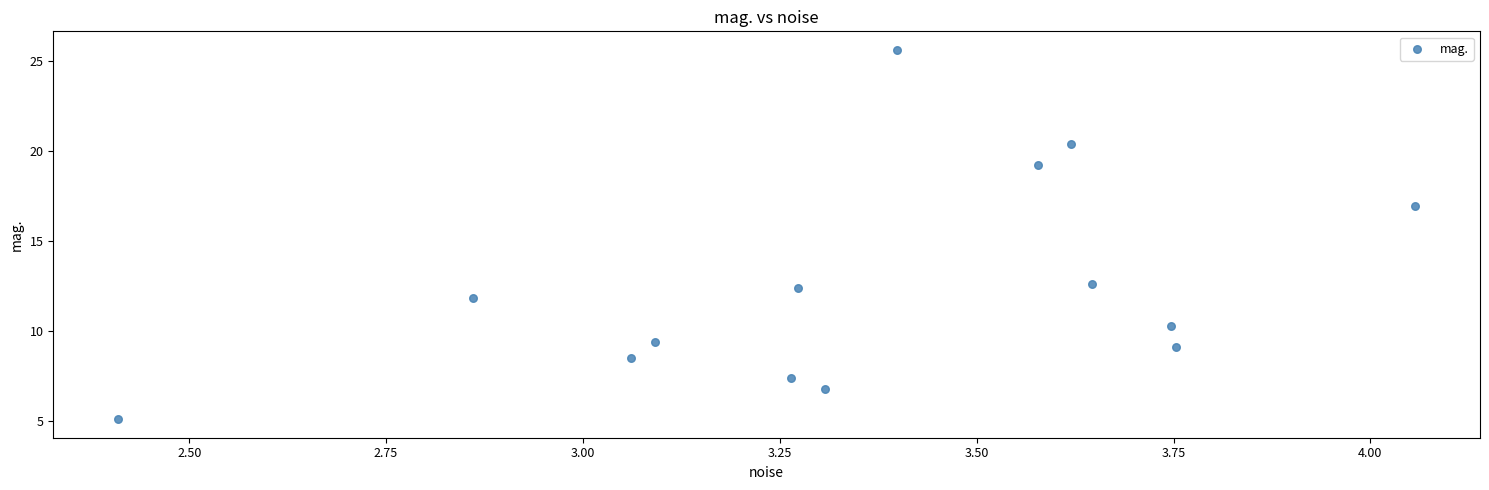

What is the range of Y values (max minus min)?

20.5